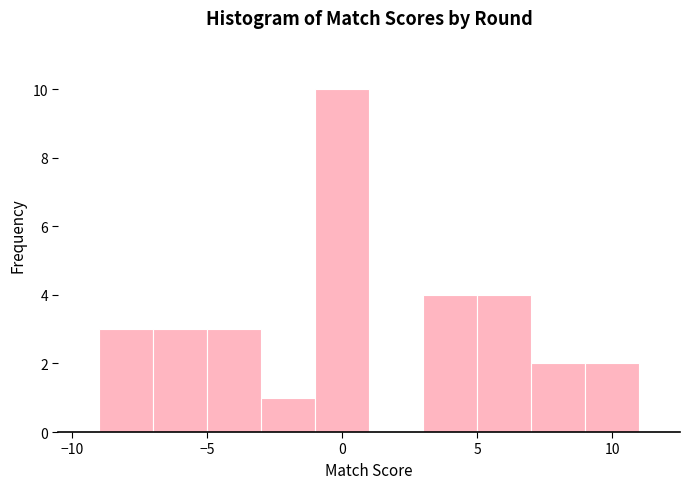

Reading left to right, list every bar in this chart as the range it spans on the x-axis followed by its height. The values are not printed on the chart, so give them approximately, as read against the axis.

-9 to -7: 3
-7 to -5: 3
-5 to -3: 3
-3 to -1: 1
-1 to 1: 10
1 to 3: 0
3 to 5: 4
5 to 7: 4
7 to 9: 2
9 to 11: 2